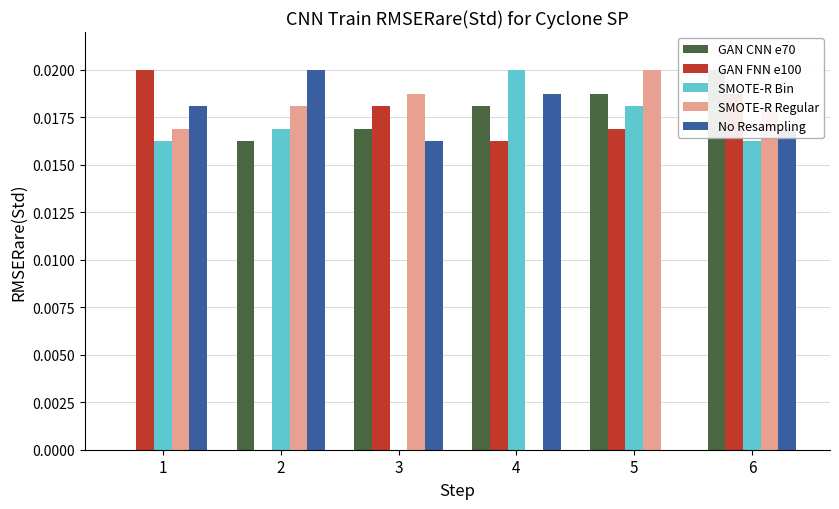

Which series changed the most between 4 and 6?

SMOTE-R Regular